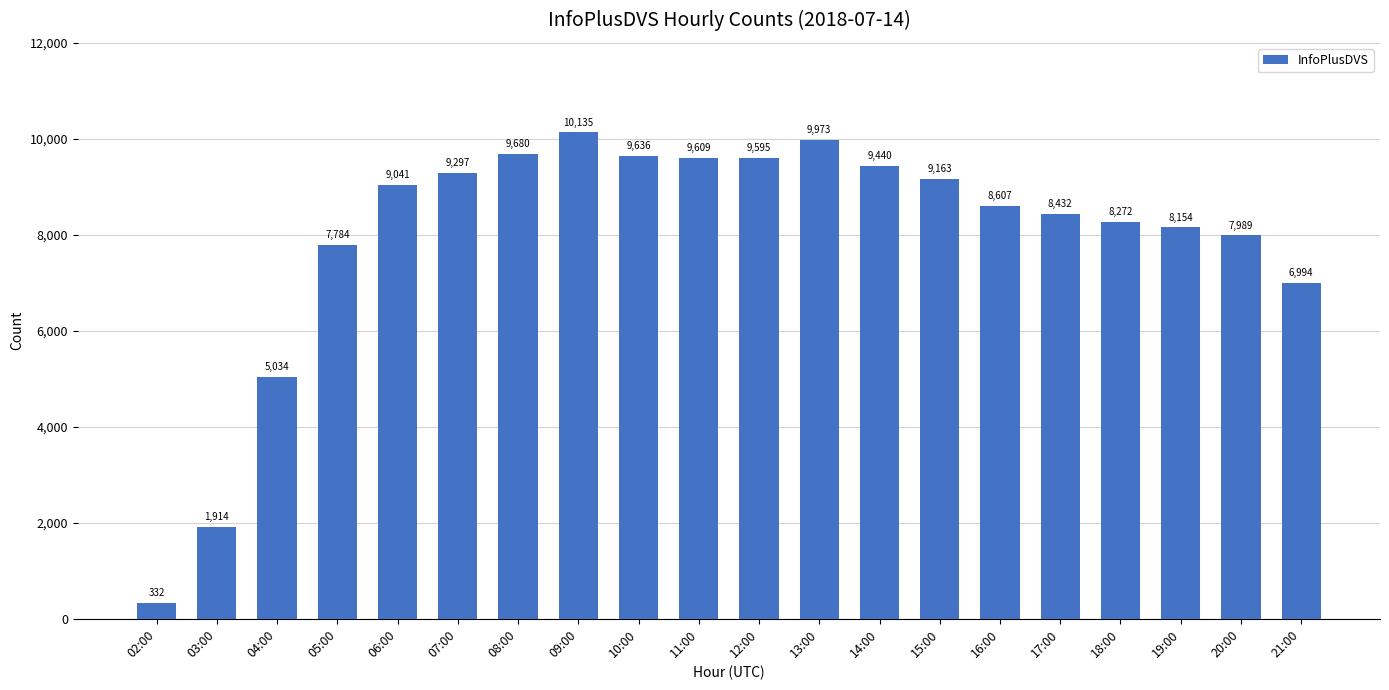

What is the average value?

7954